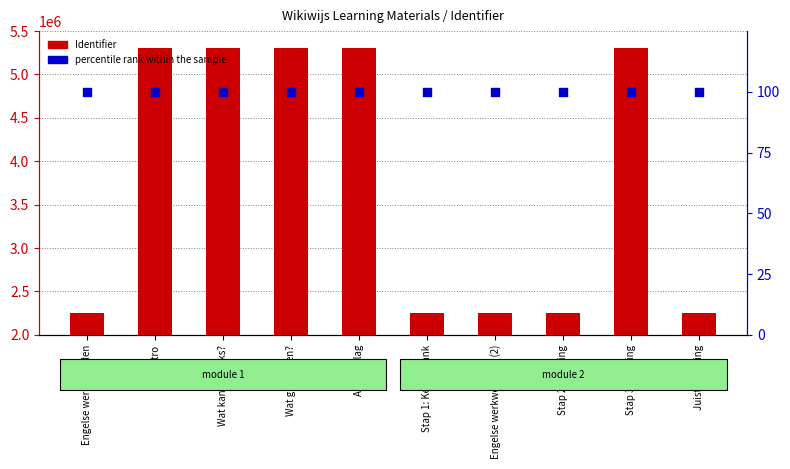

At how many categories does at least one series exceed 3048538?

5